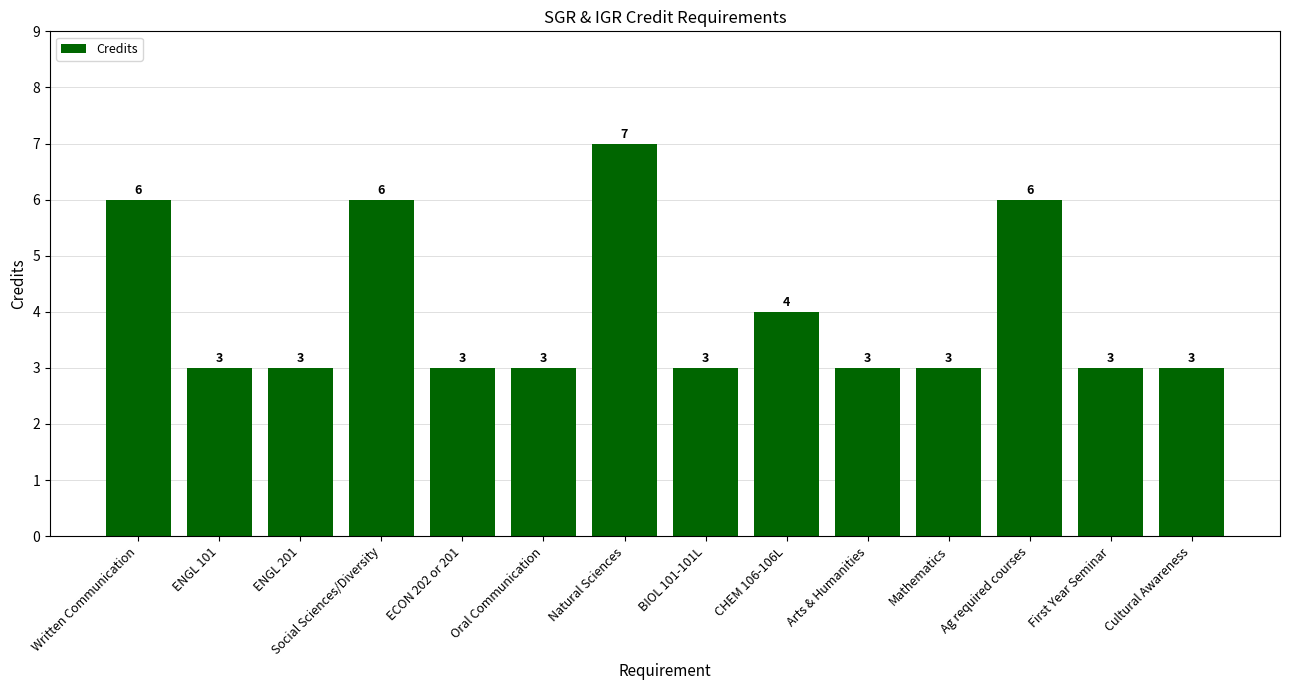

What is the difference between the values at Natural Sciences and Ag required courses?

1